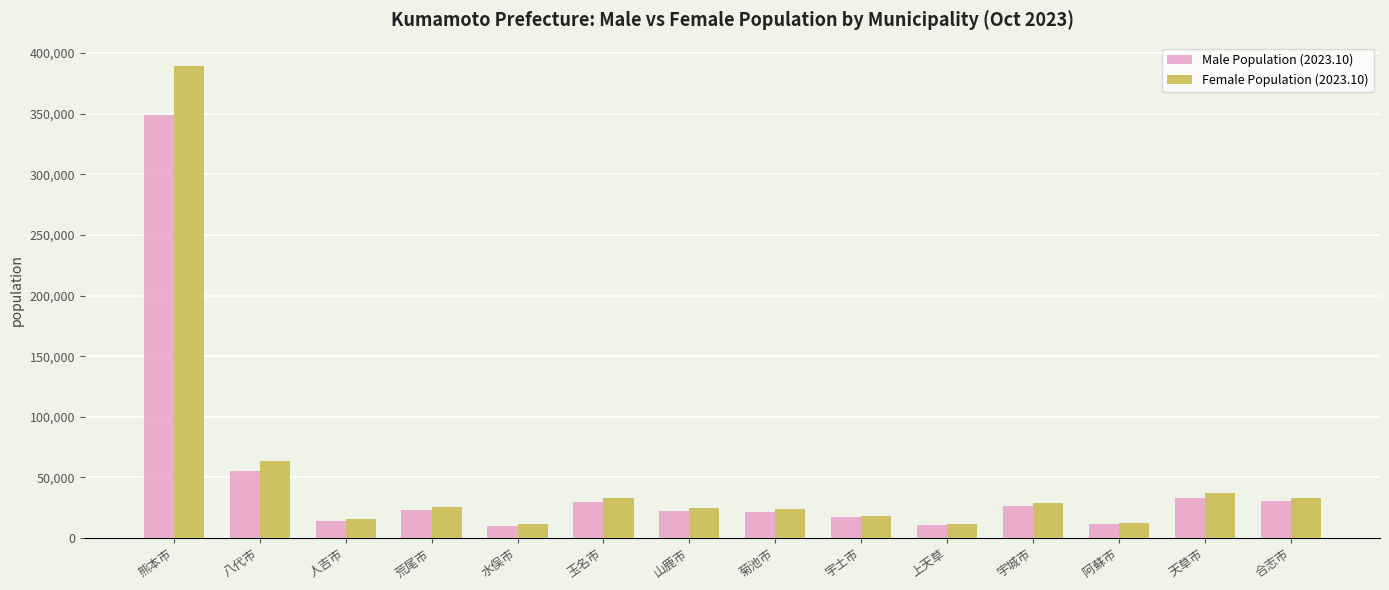

What is the difference between the maximum and second lowest values in the Male Population (2023.10) series?

338271